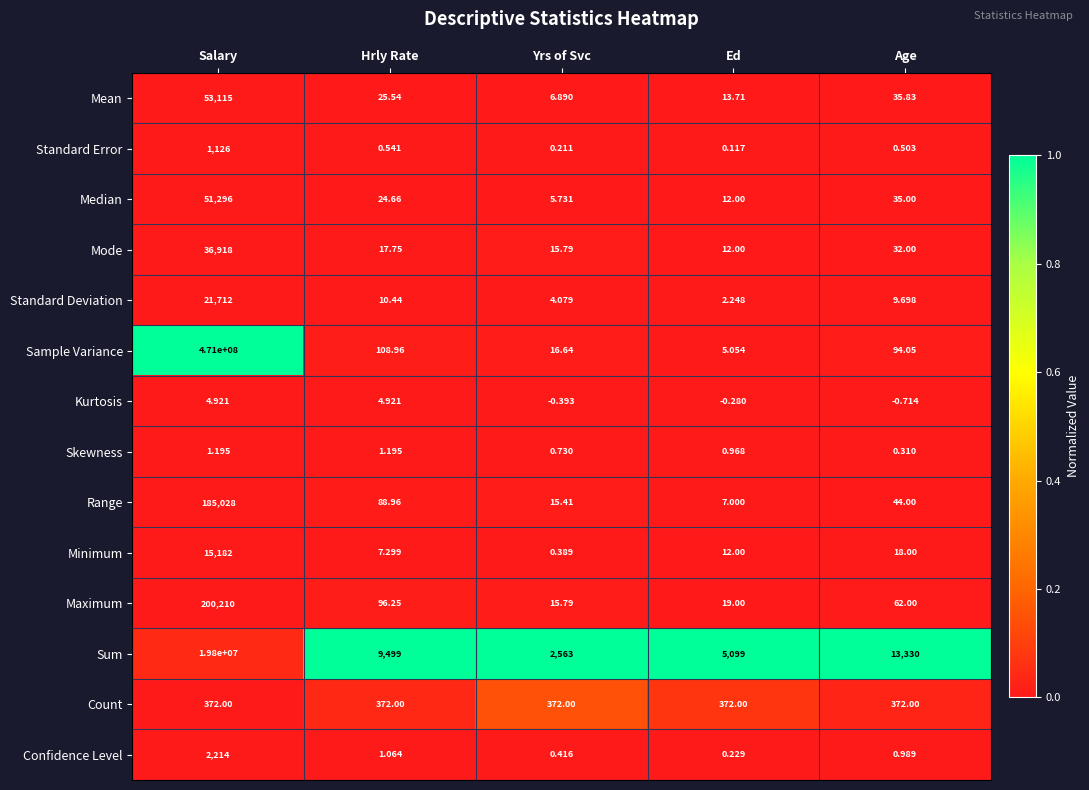

At which category does the chart reach its minimum across all series?

Age